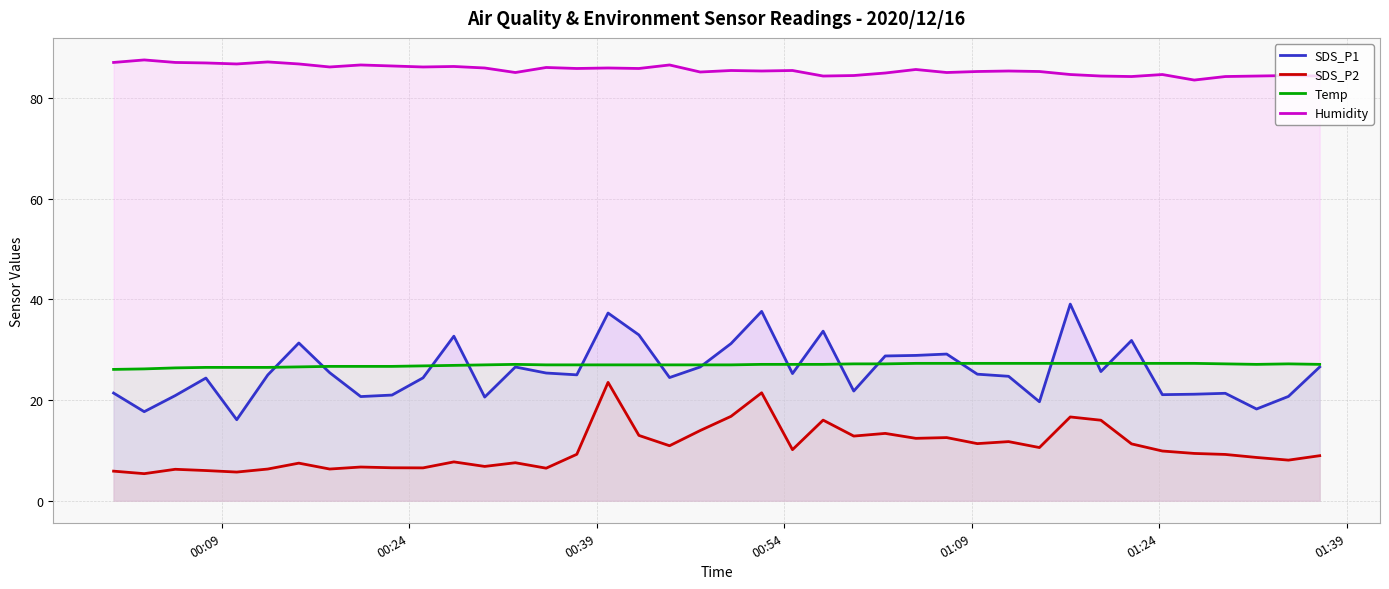

Which series has the largest total across all categories?

Humidity